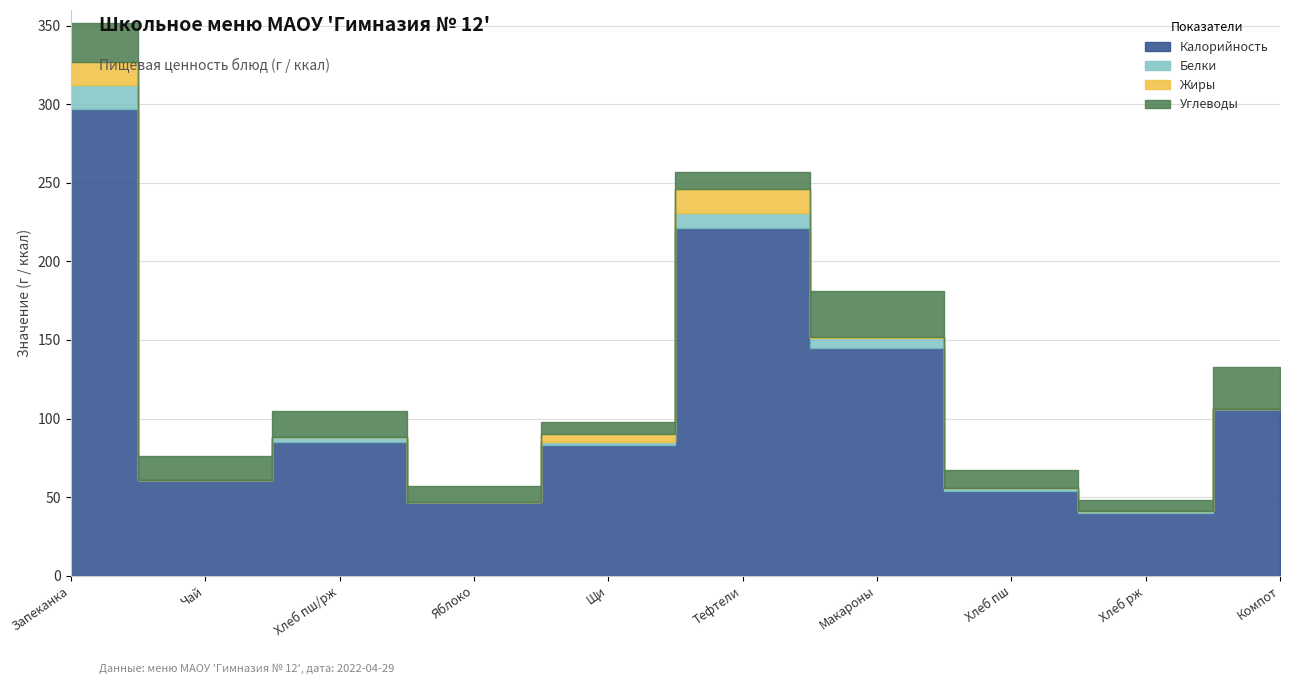

How many categories are shown in the chart?

10